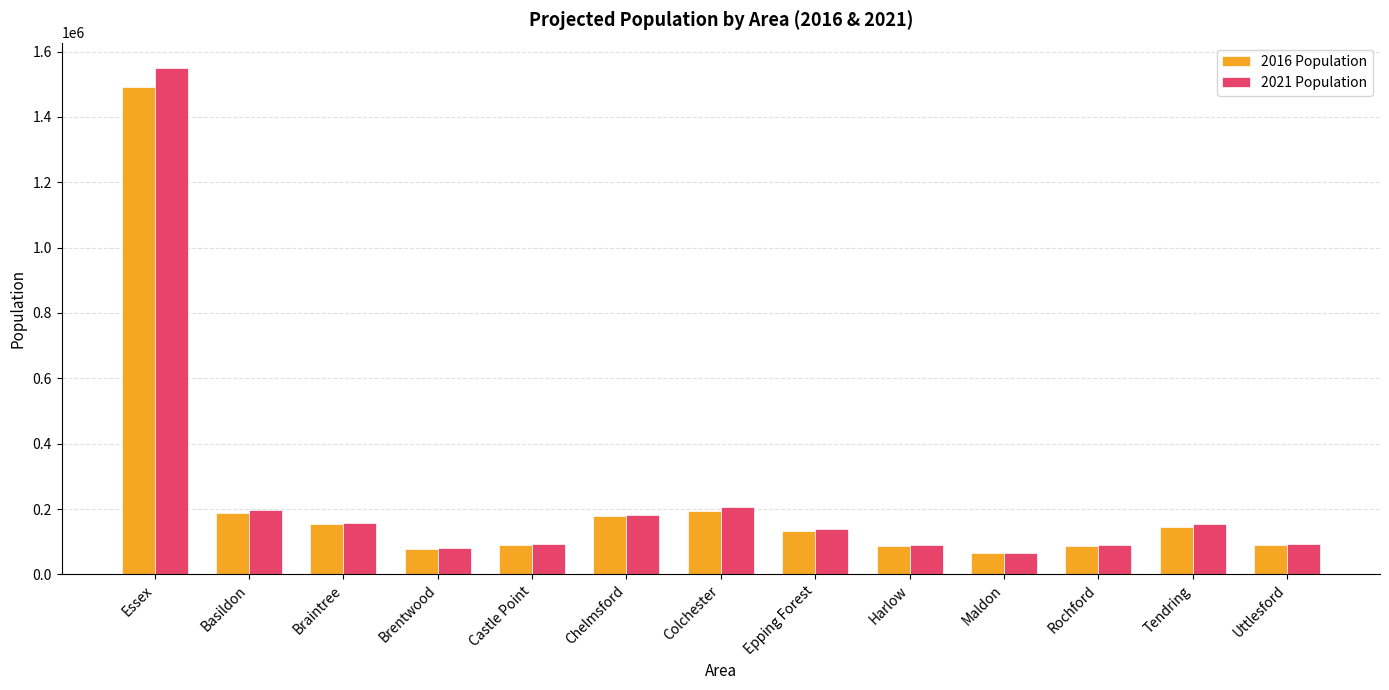

Which series has the largest range (max minus min)?

2021 Population